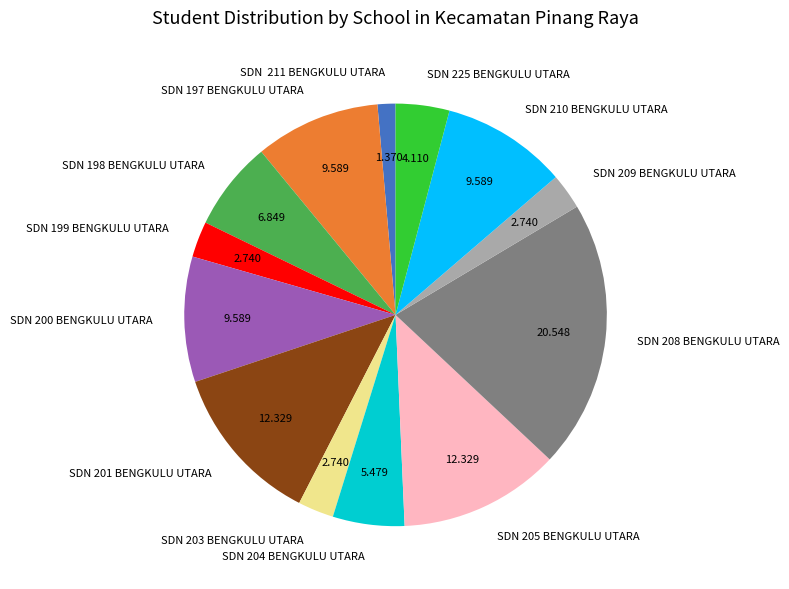

Is the sum of SDN 211 BENGKULU UTARA and SDN 199 BENGKULU UTARA greater than half?

No